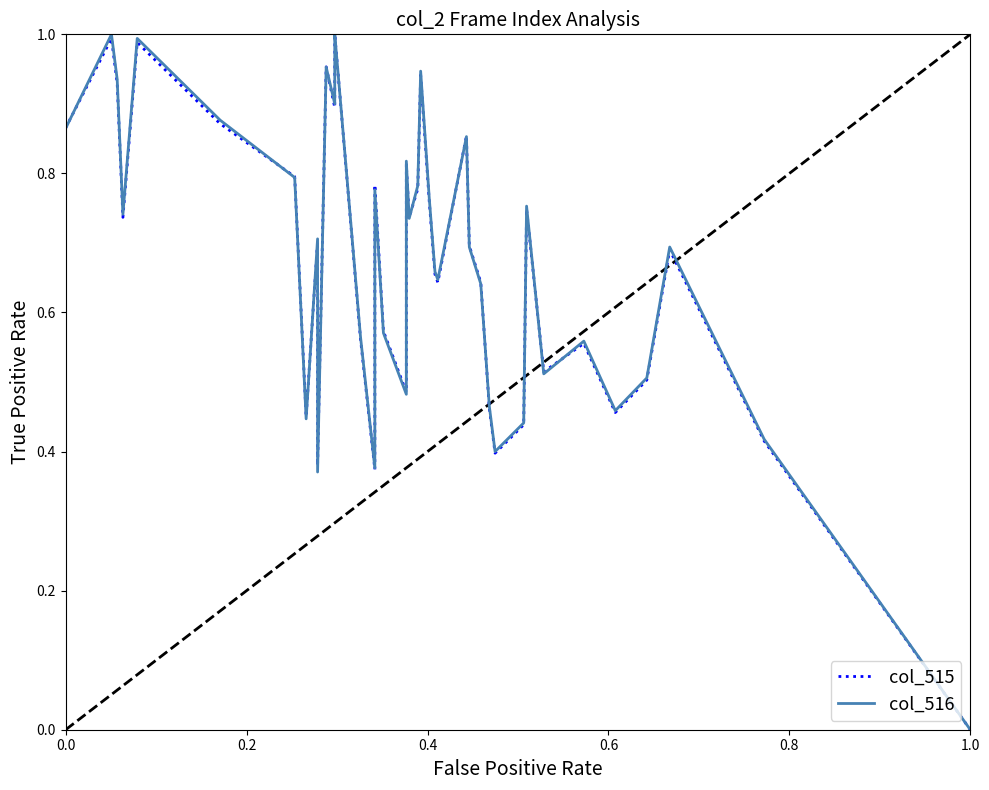

How many lines are shown in the chart?

2